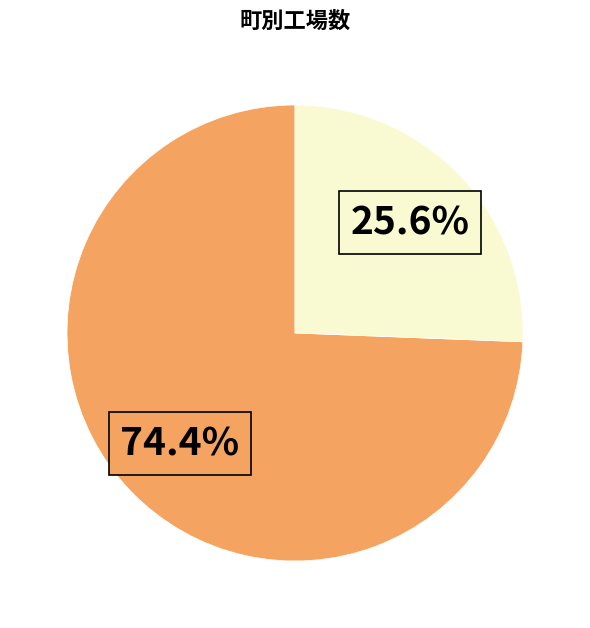

Is there a majority slice in this chart?

Yes